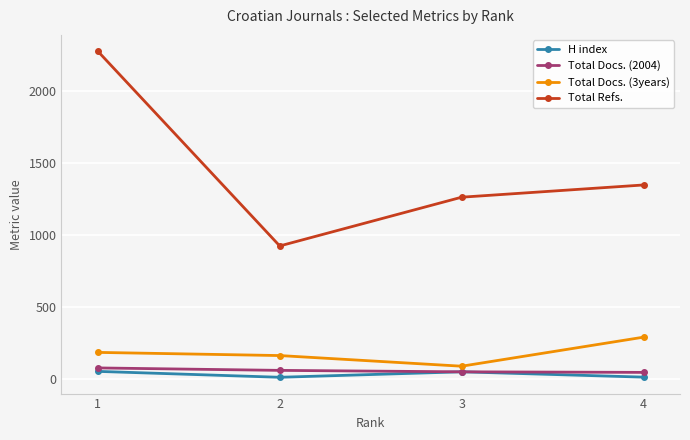

What are all the series names shown in the legend?

H index, Total Docs. (2004), Total Docs. (3years), Total Refs.